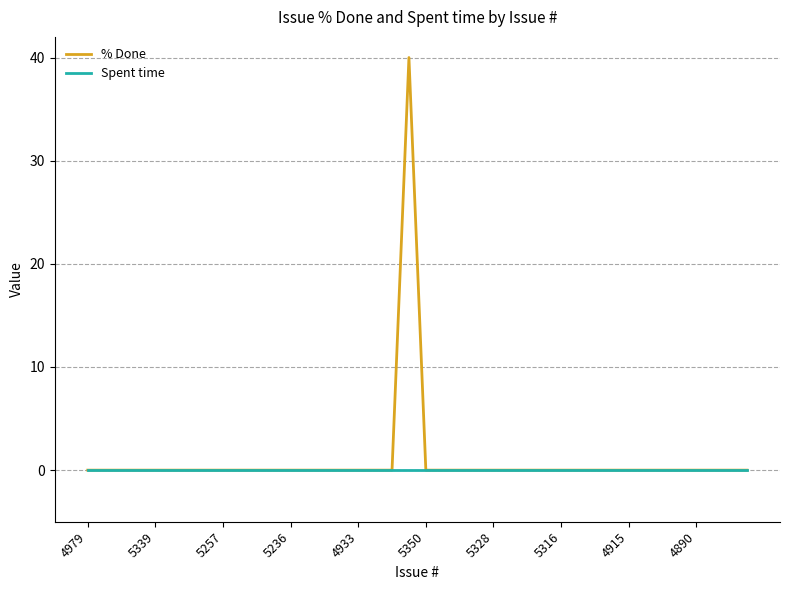

What is the maximum value shown in the chart?

40